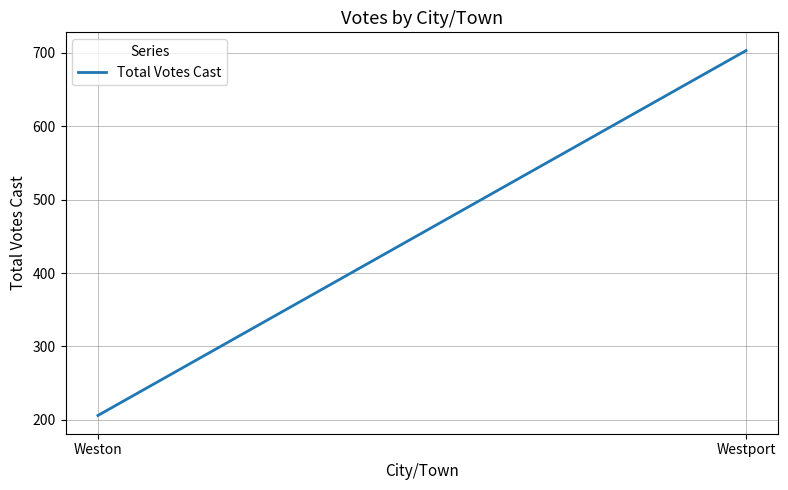

Reading left to right, list all the values displayed in this chart.

Weston=206	Westport=703